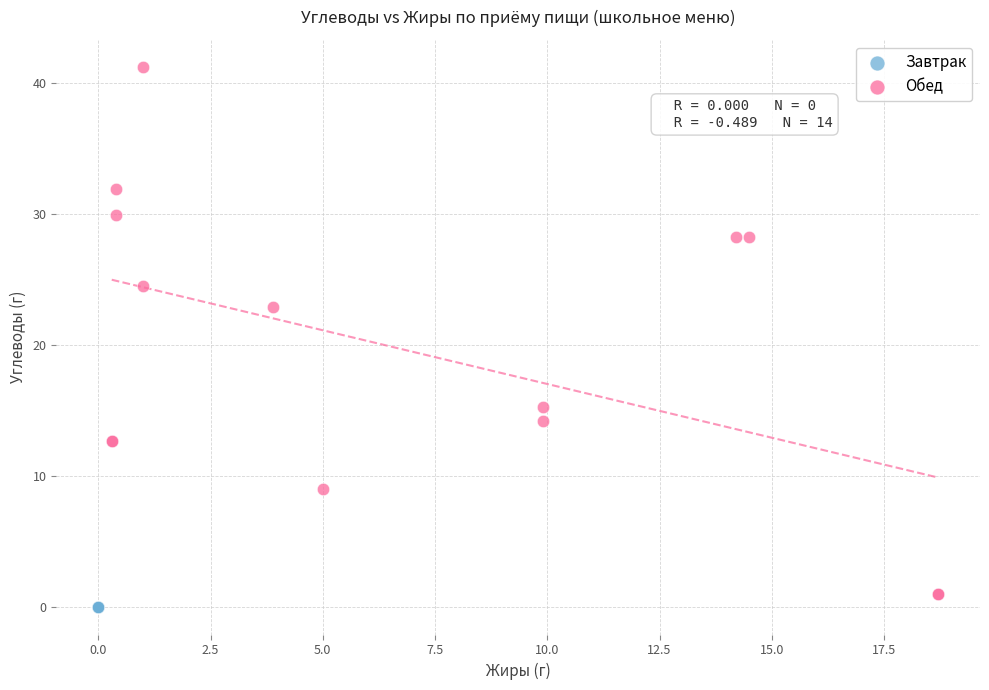

Which series reaches the maximum Y coordinate?

Обед